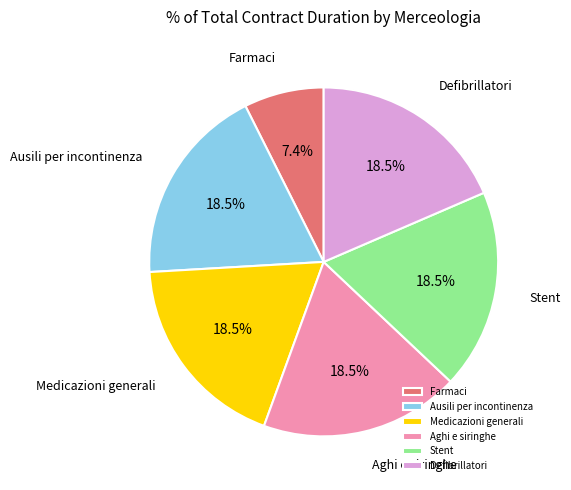

Count the number of slices in the pie.

6